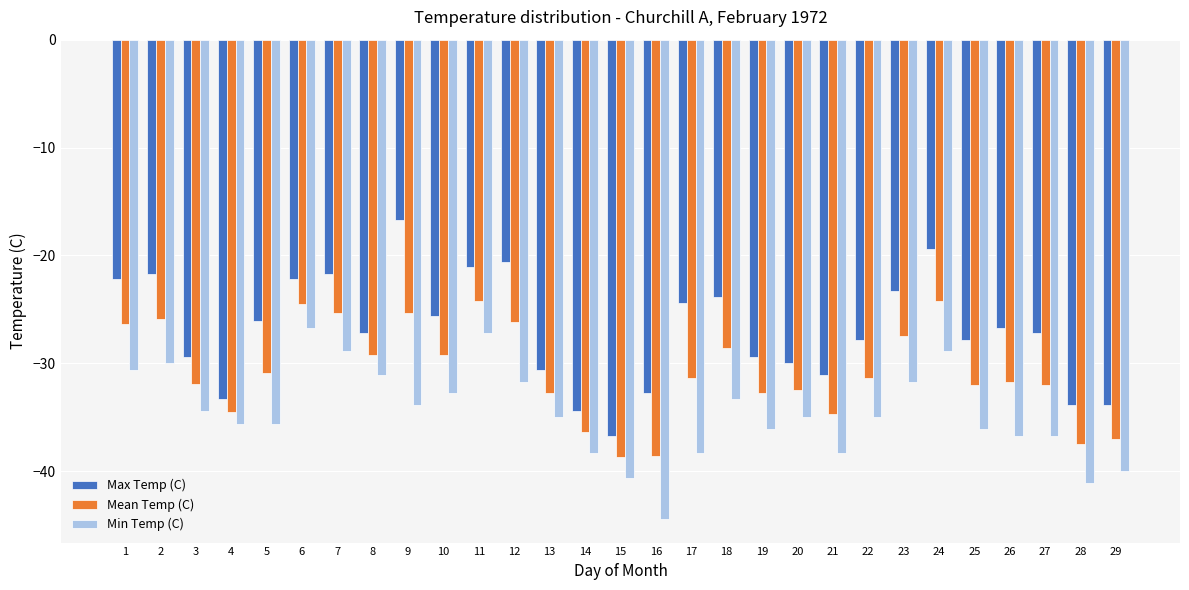

Read the Min Temp (C) value at 11.

-27.2